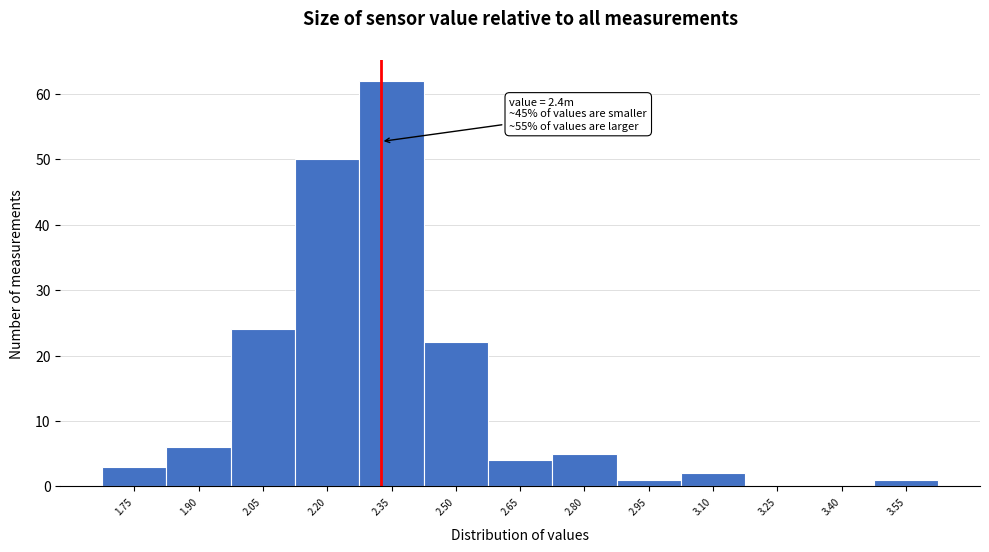

Reading left to right, list all the values displayed in this chart.

1.75=3	1.90=6	2.05=24	2.20=50	2.35=62	2.50=22	2.65=4	2.80=5	2.95=1	3.10=2	3.25=0	3.40=0	3.55=1